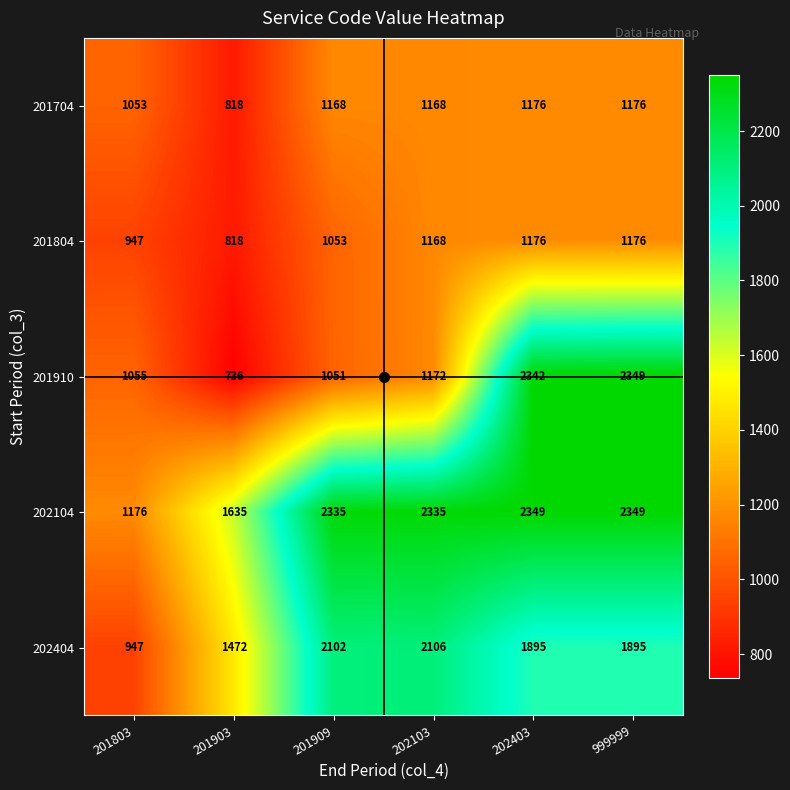

At which category is the sum across all series the highest?

999999